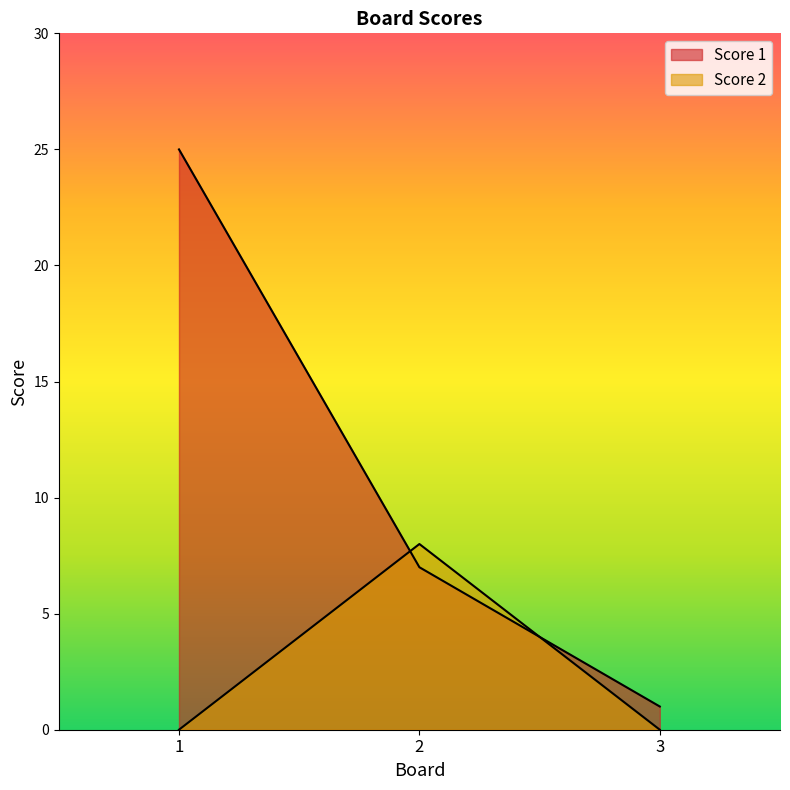

What is the spread (max minus min) of values at 2?

1